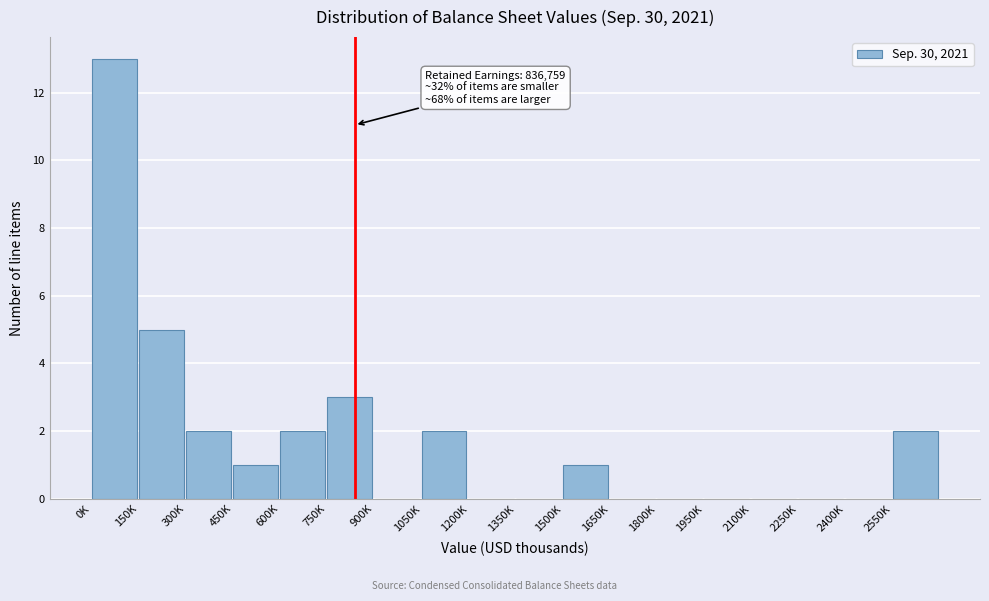

Reading right to left, what are all the values shown in this chart?

2550K=2	2400K=0	2250K=0	2100K=0	1950K=0	1800K=0	1650K=0	1500K=1	1350K=0	1200K=0	1050K=2	900K=0	750K=3	600K=2	450K=1	300K=2	150K=5	0K=13